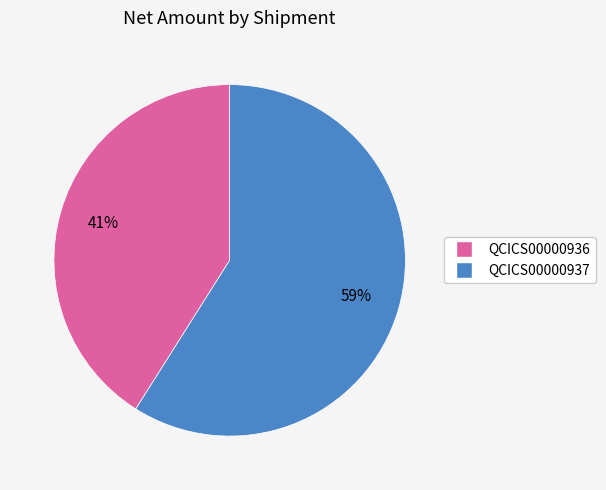

Rank the categories by value from lowest to highest.

QCICS00000936, QCICS00000937